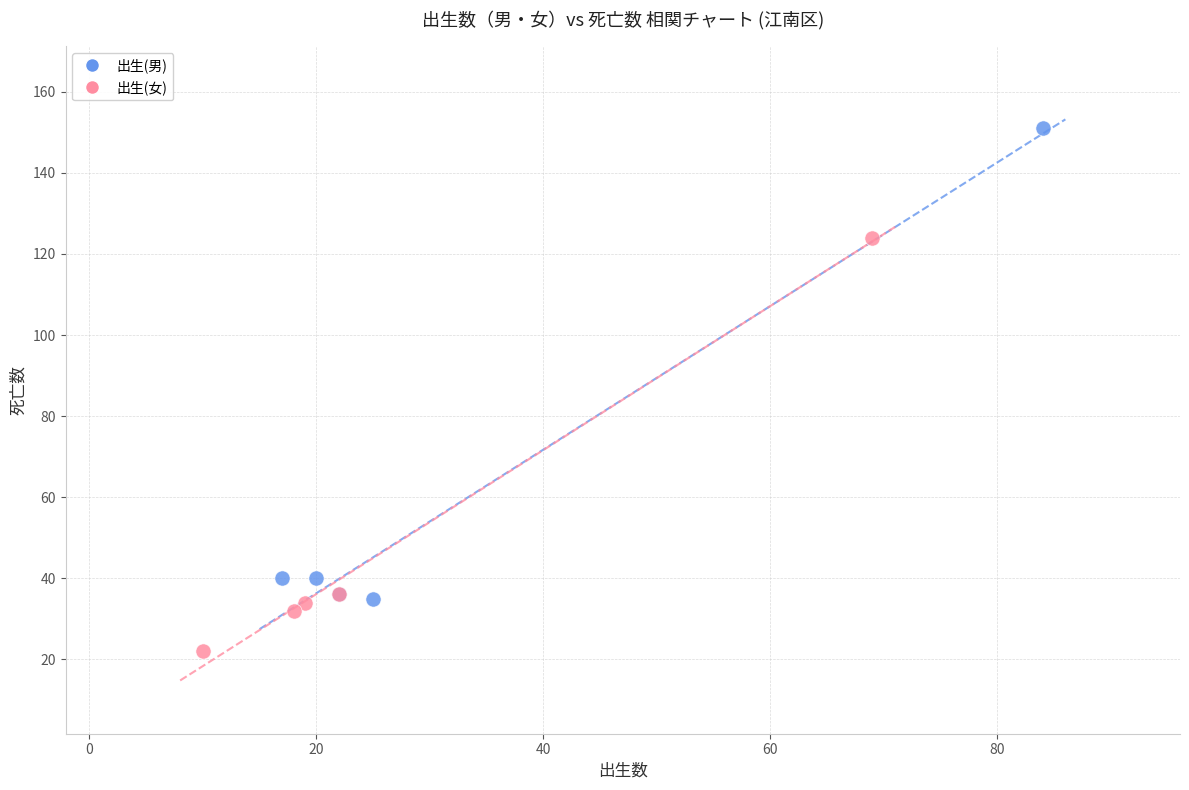

Which series has the widest spread of Y values?

出生(男)